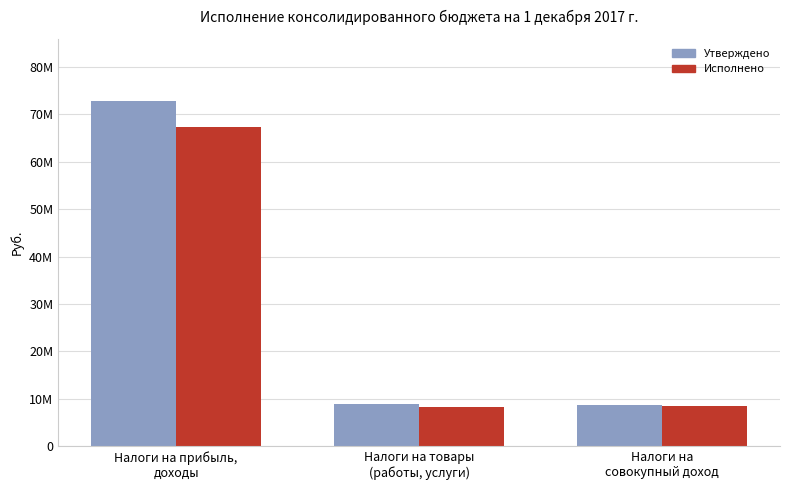

Is the value of Утверждено at Налоги на прибыль,
доходы greater than the value of Исполнено at Налоги на товары
(работы, услуги)?

Yes